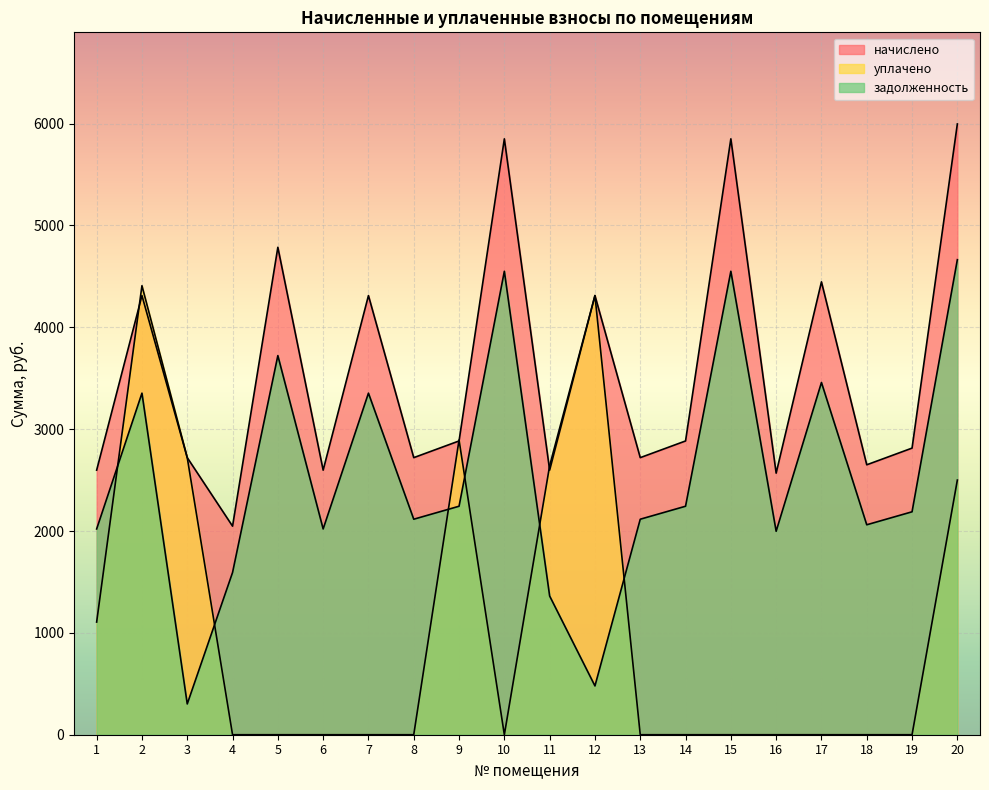

How many categories are shown in the chart?

20